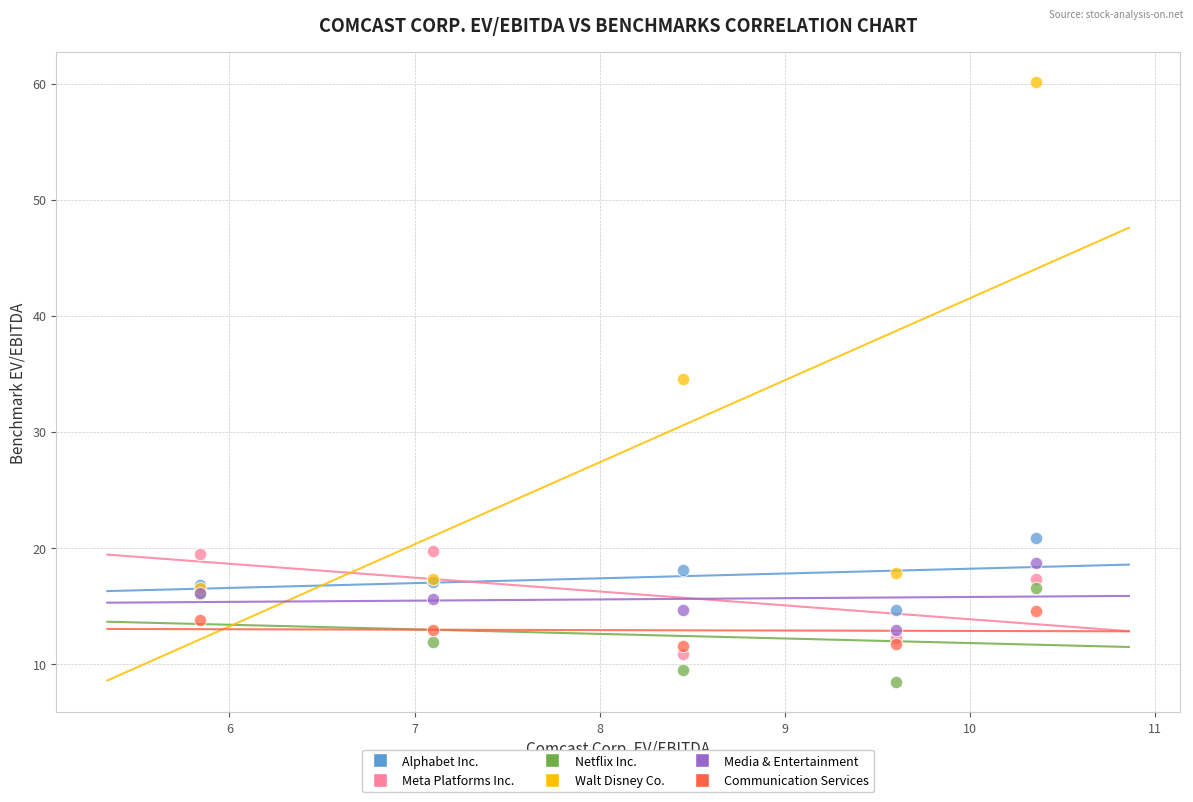

Which series has the largest Y range (max minus min)?

Walt Disney Co.